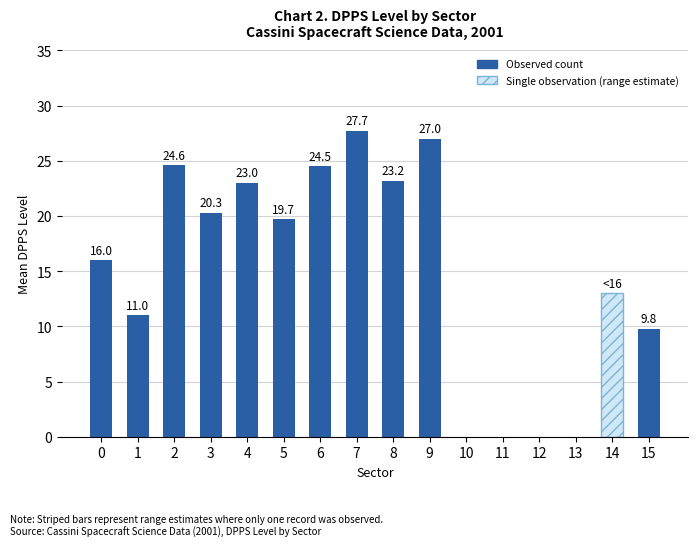

The chart shows a value of 11.0 at 1. True or false?

True